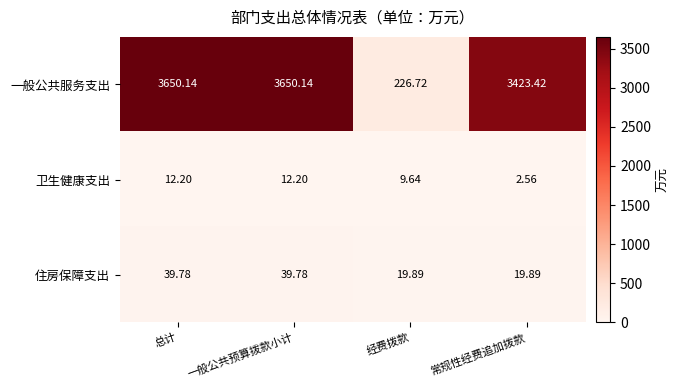

Where is 一般公共服务支出 nearest to the value 1938?

常规性经费追加拨款